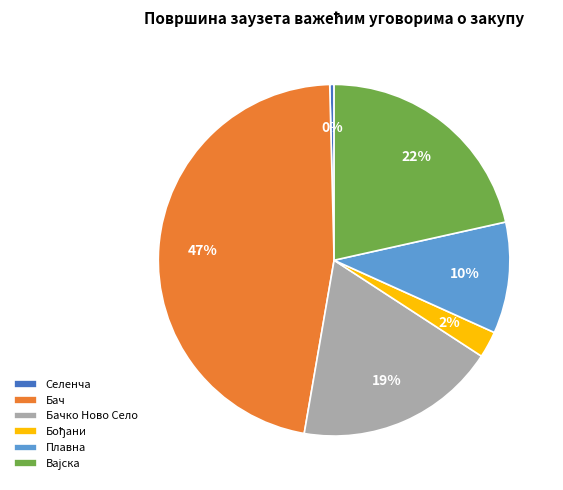

Count the number of slices in the pie.

6